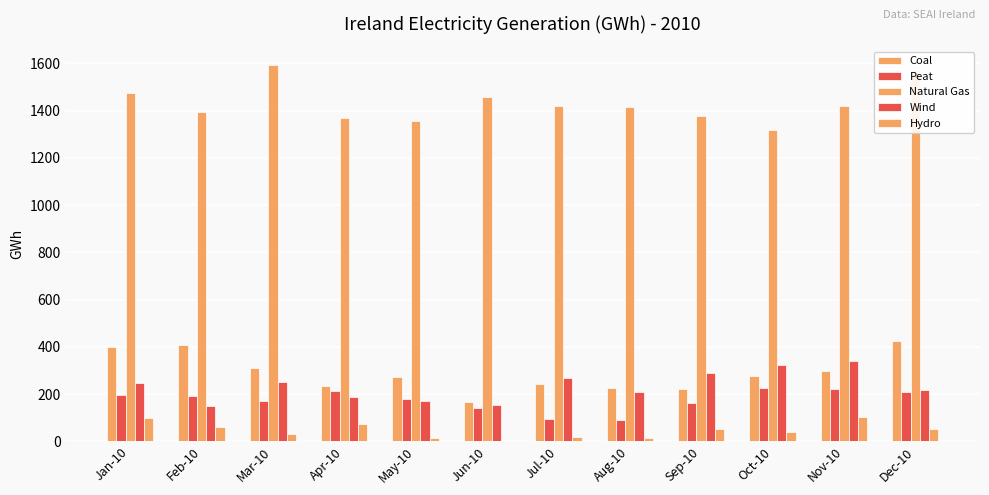

Are the bars grouped side by side (vs. stacked)?

Yes